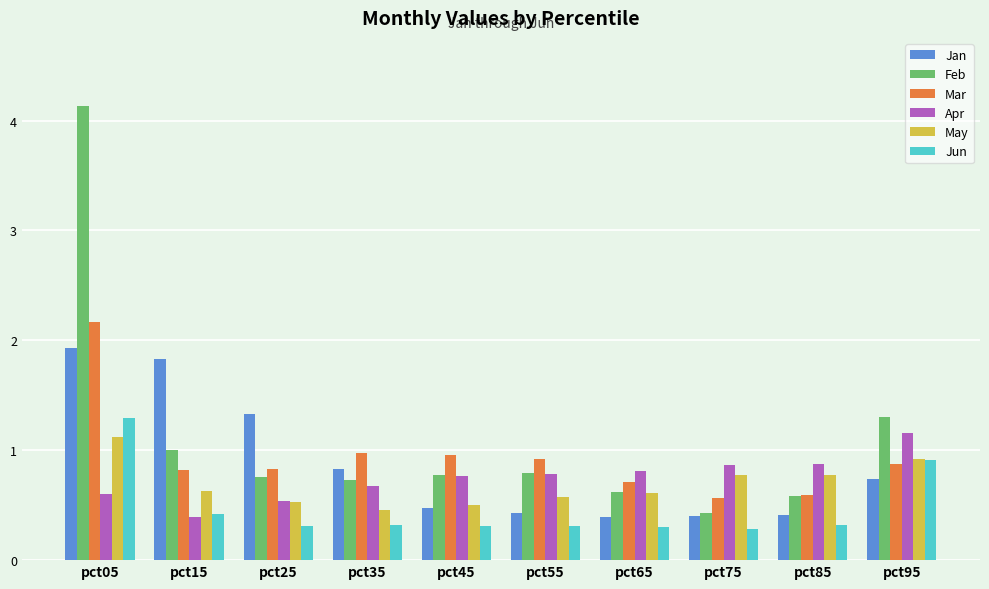

What is the value of the May bar at the 1st from the left?

1.1